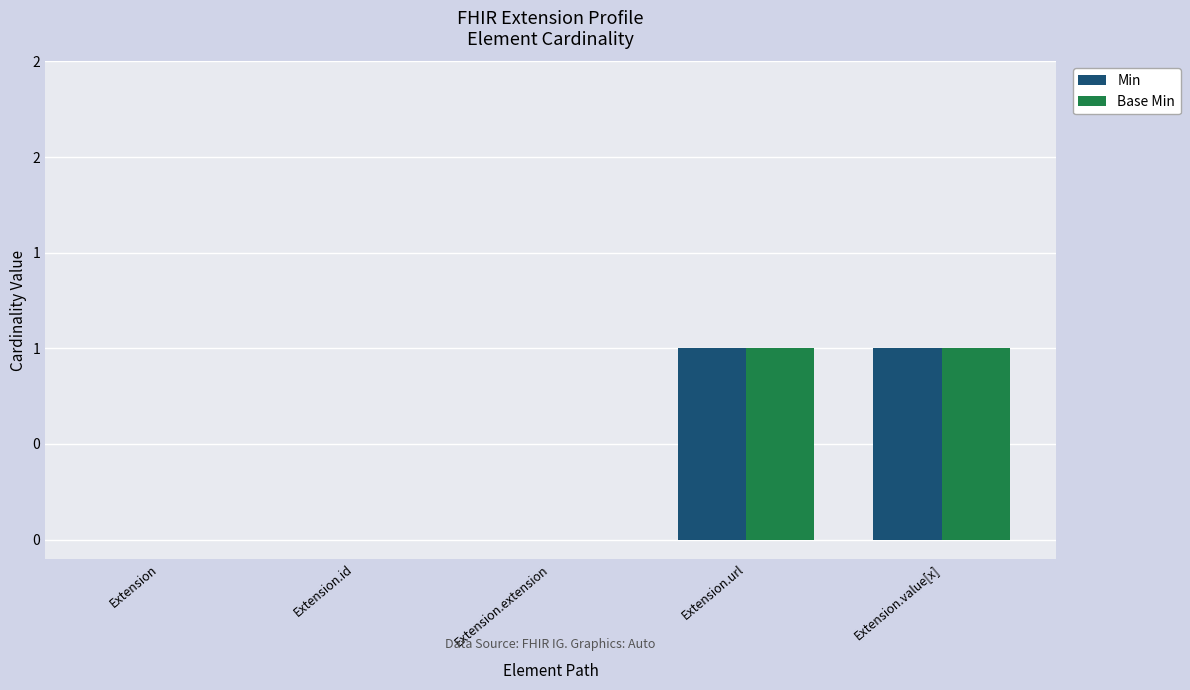

Between Extension.id and Extension.value[x], which series saw the biggest shift?

Min